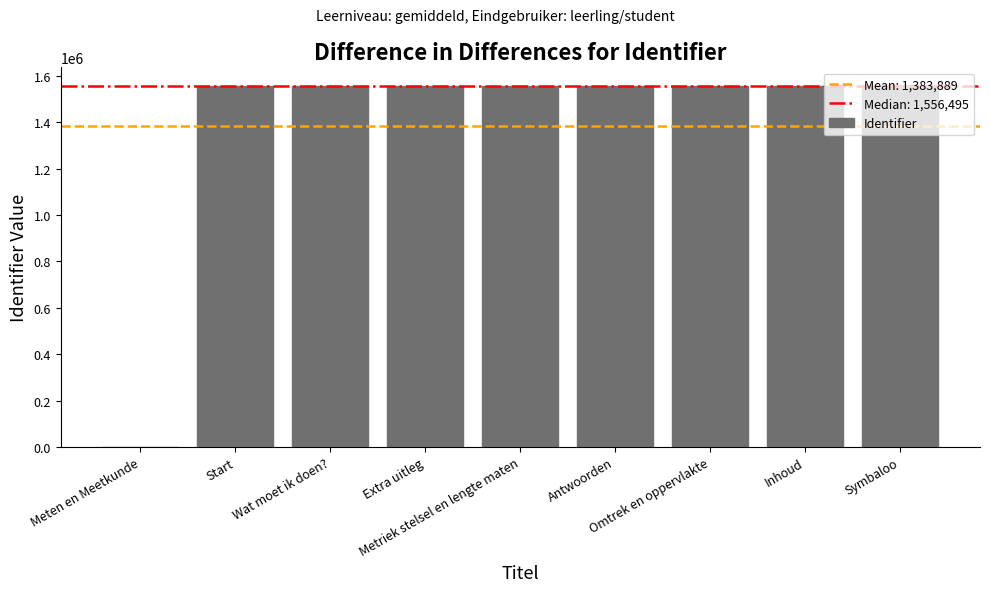

What is the sum of all values?

12454998